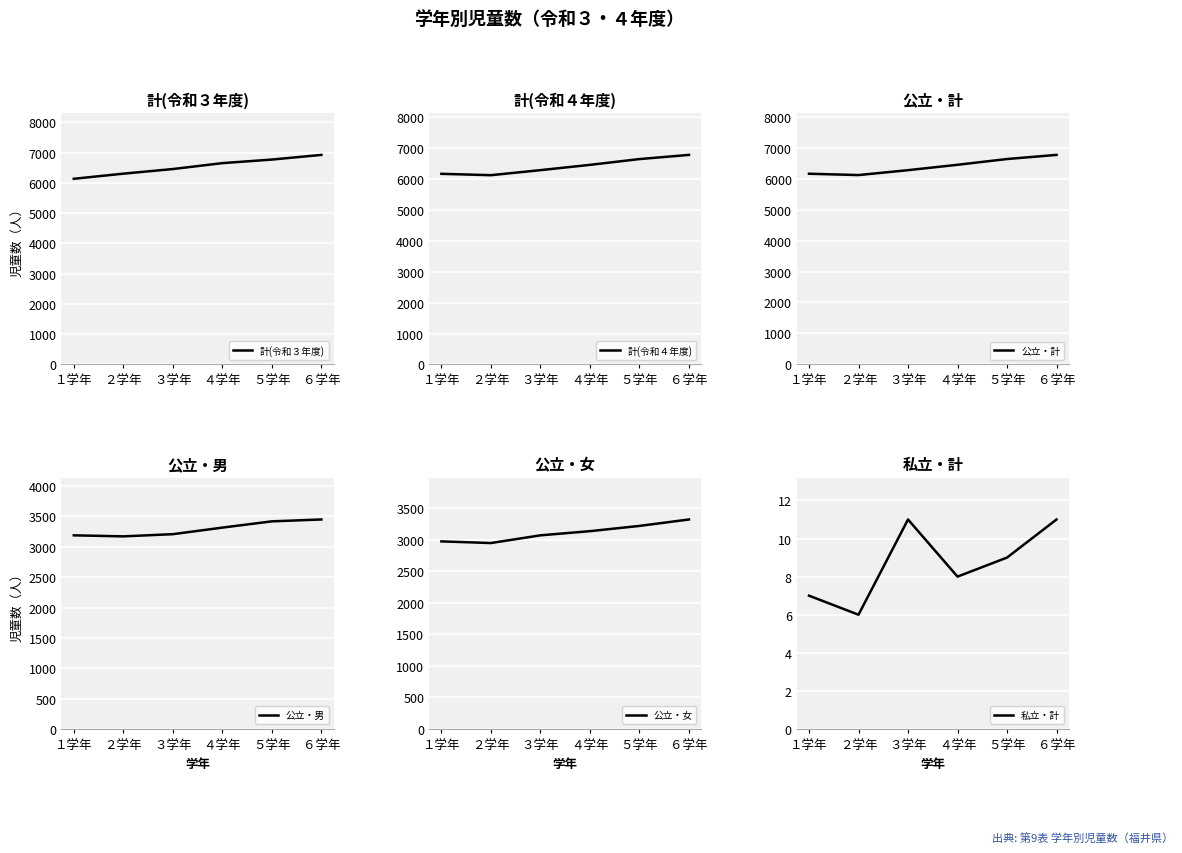

What is the greatest value displayed?

6923